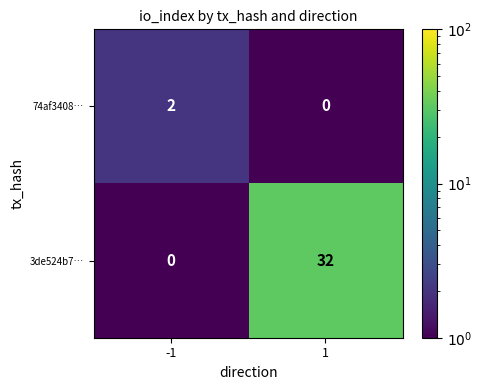

What is the difference between the 3de524b7… values at 1 and -1?

32